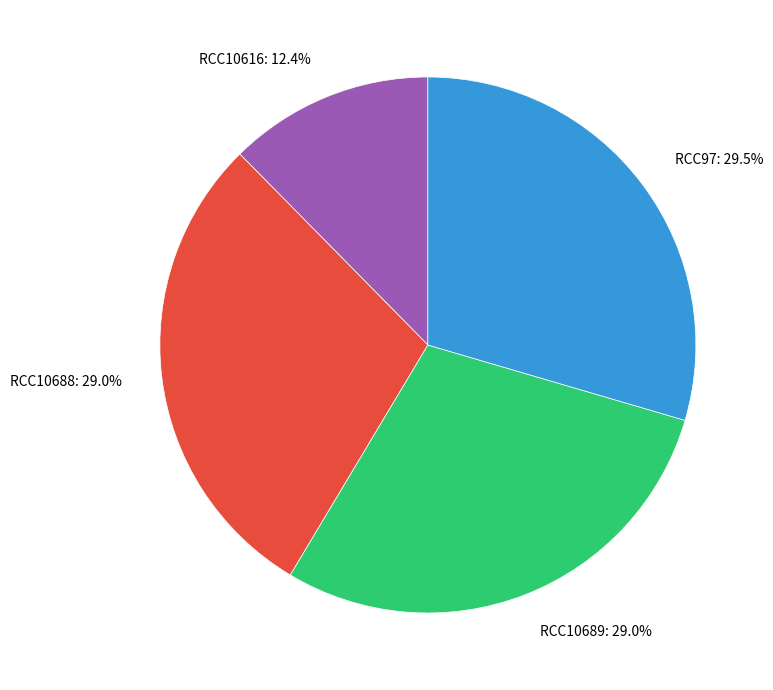

Combined, do RCC97 and RCC10689 account for over 50%?

Yes